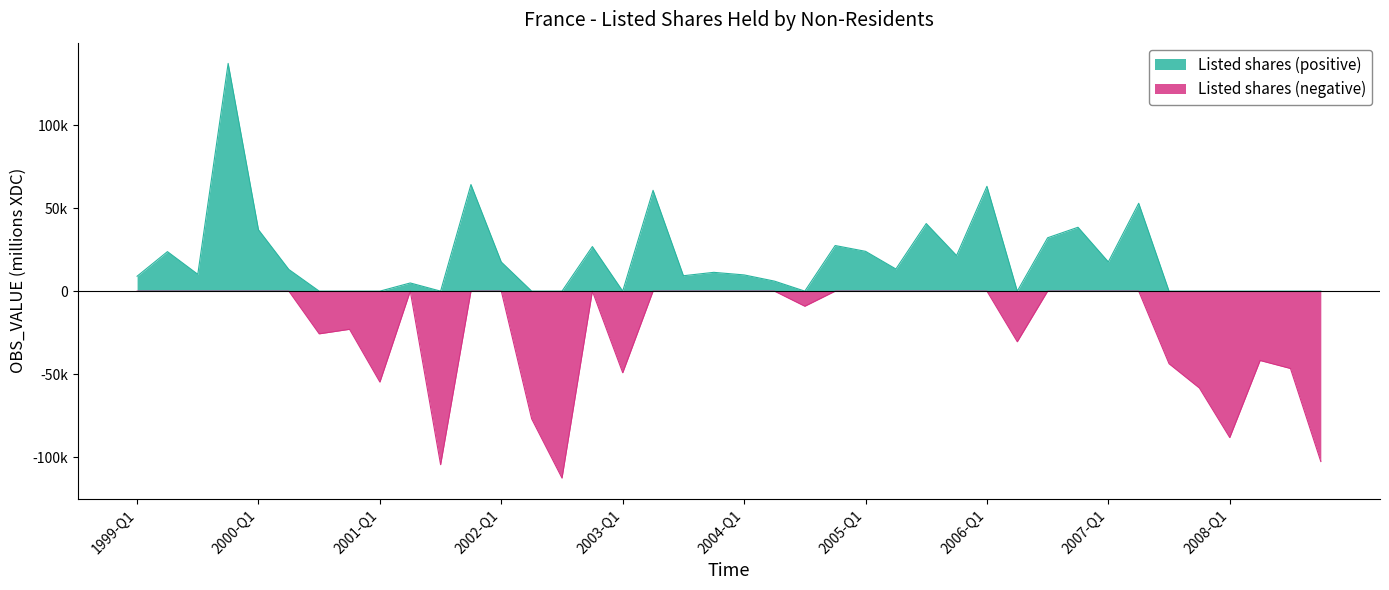

At which category does the data reach its first local peak?

1999-Q2